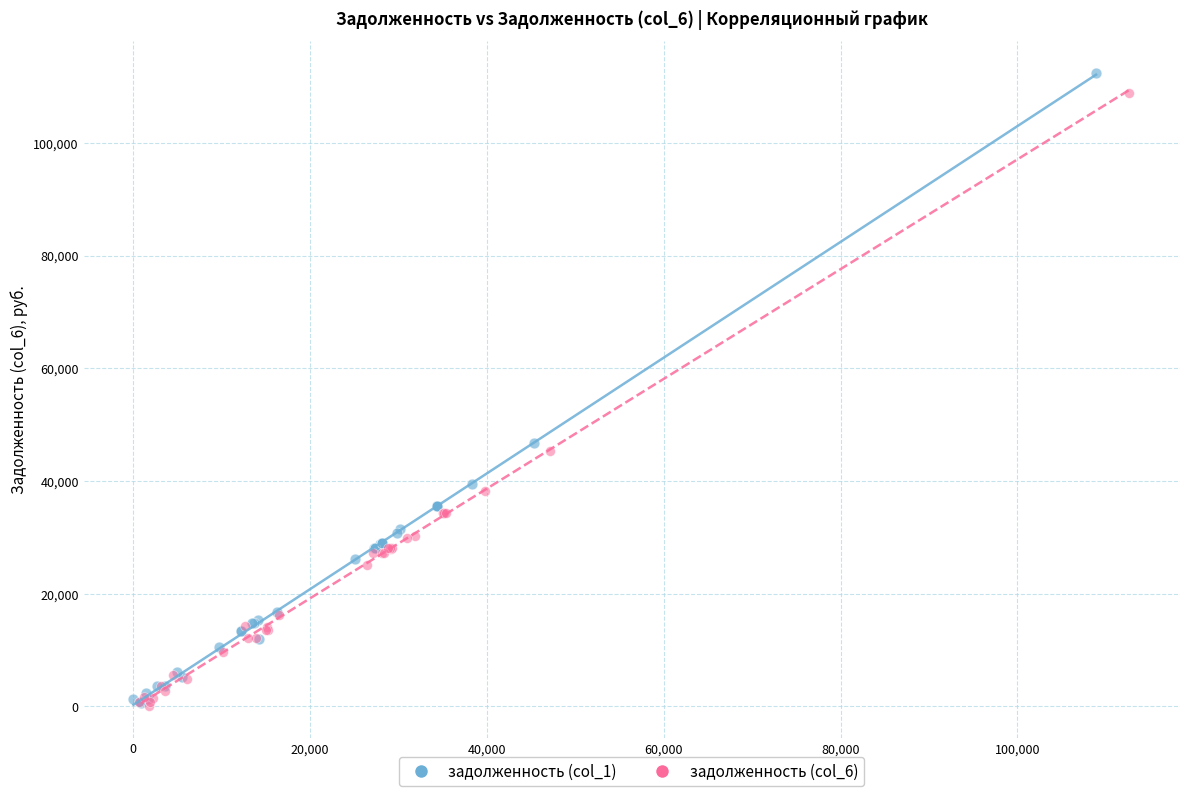

Which series has the largest Y range (max minus min)?

задолженность (col_1)